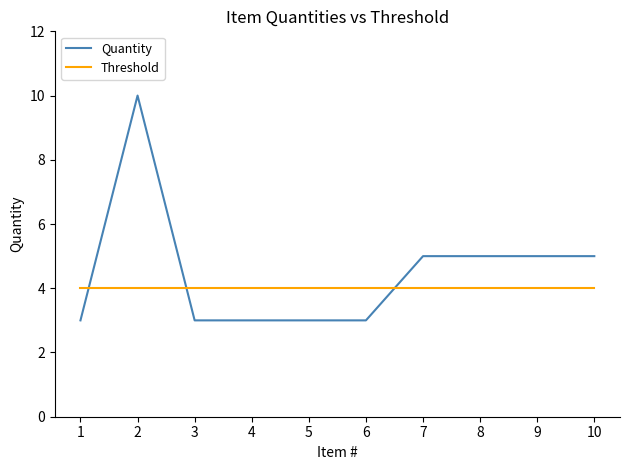

Which series has the widest spread of values?

Quantity